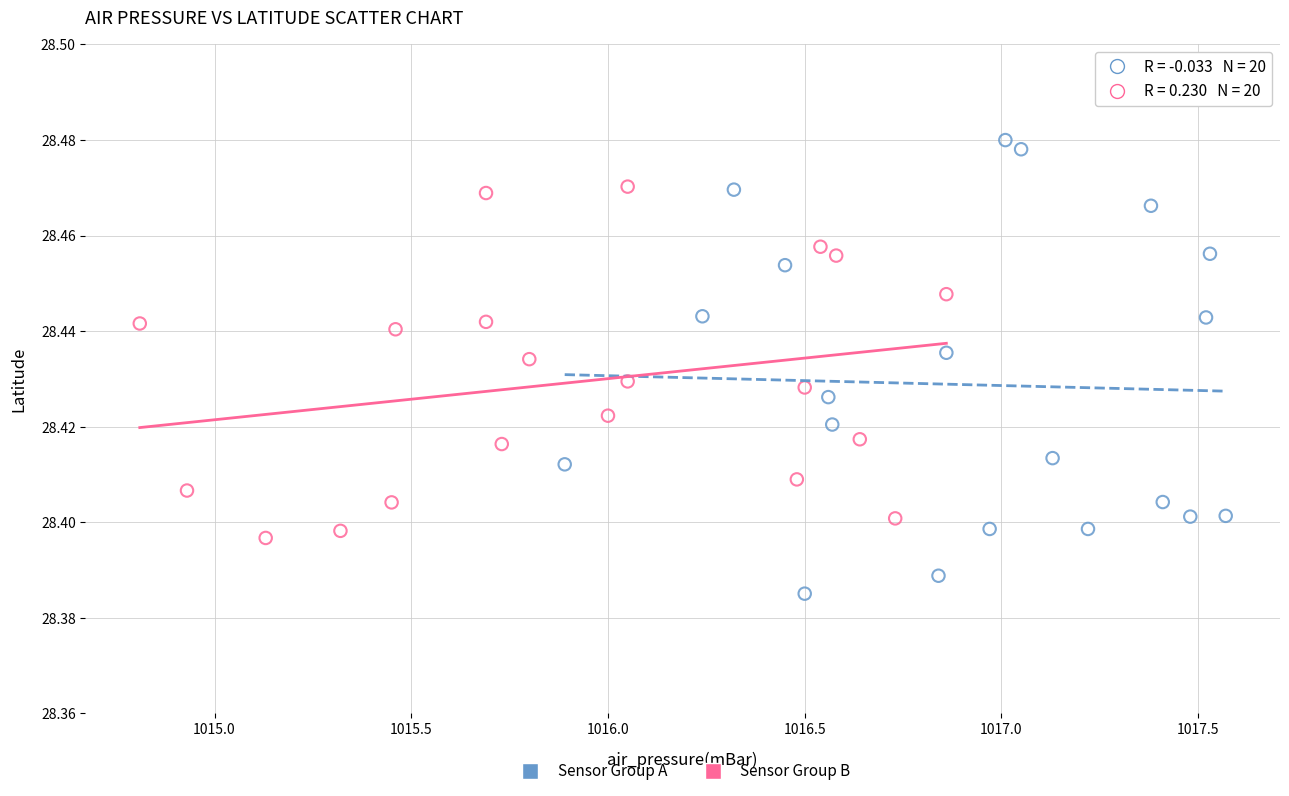

Which series reaches the minimum Y coordinate?

Sensor Group A